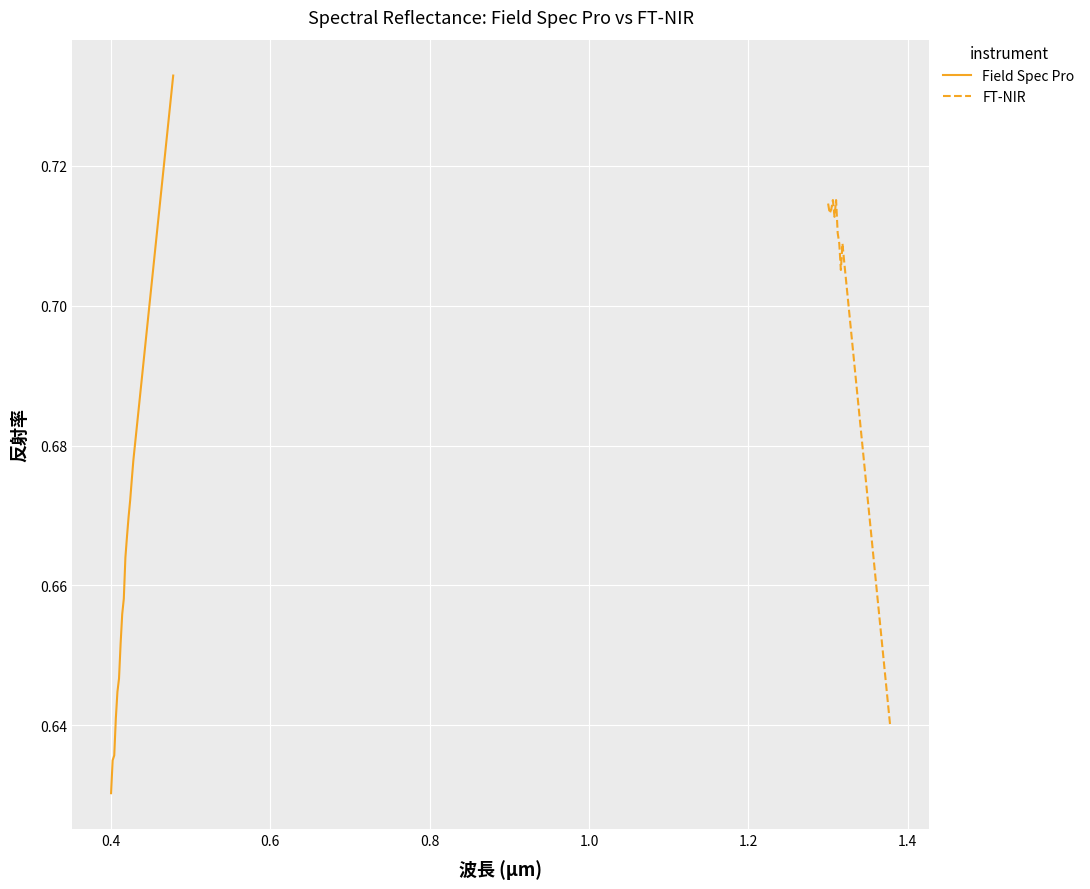

Count the number of categories in the chart.

40